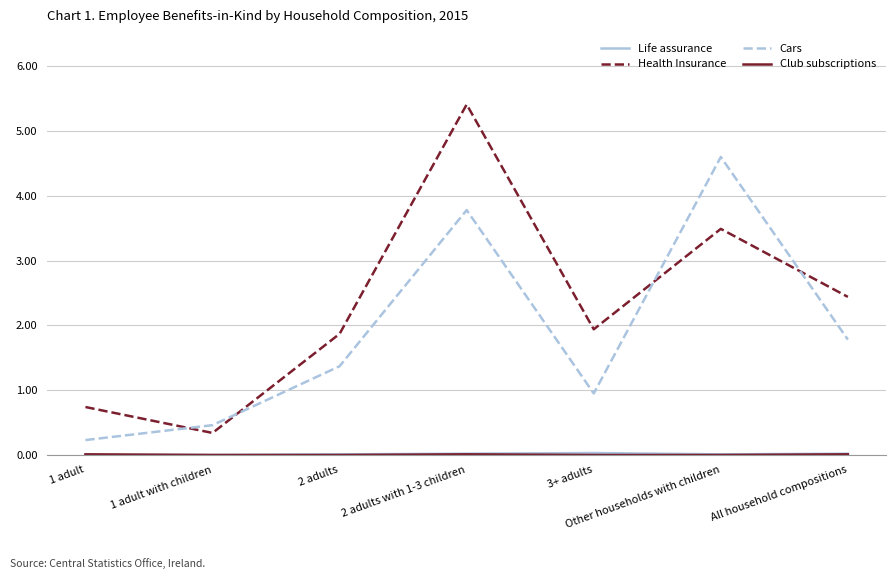

At how many categories does at least one series exceed 4?

2